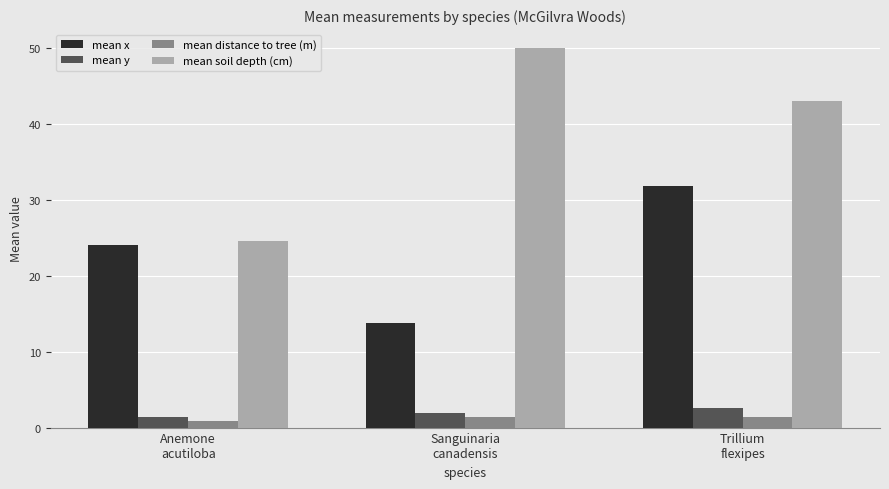

Which series has the widest spread of values?

mean soil depth (cm)